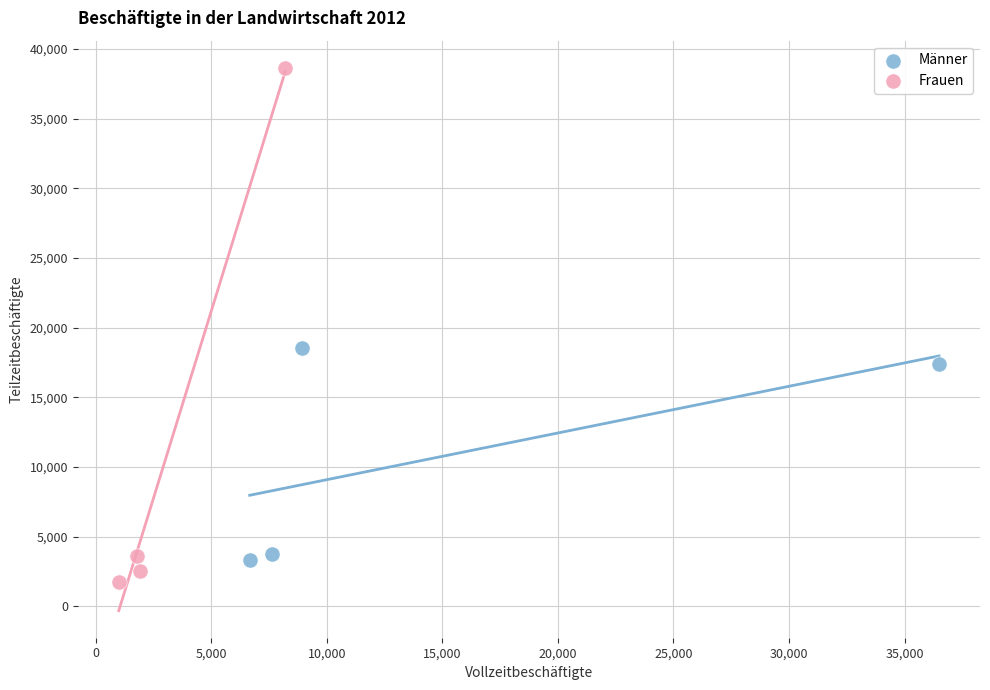

Which series has the widest spread of Y values?

Frauen